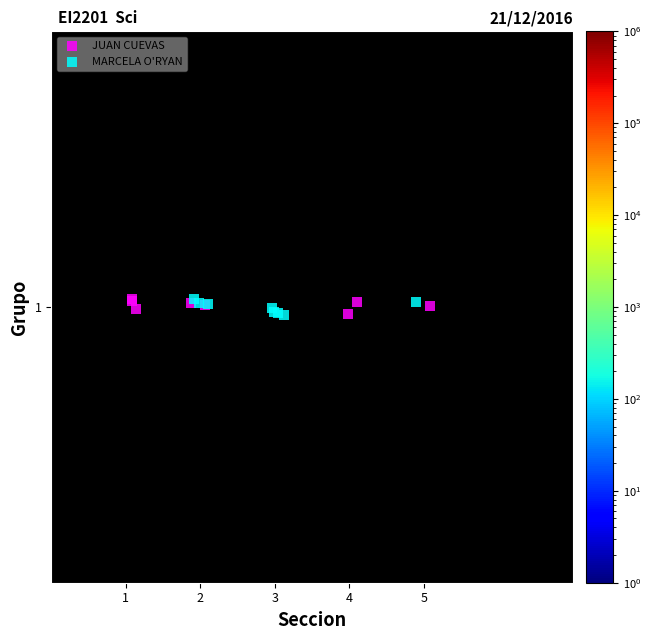

What are all the series names shown in the legend?

JUAN CUEVAS, MARCELA O'RYAN